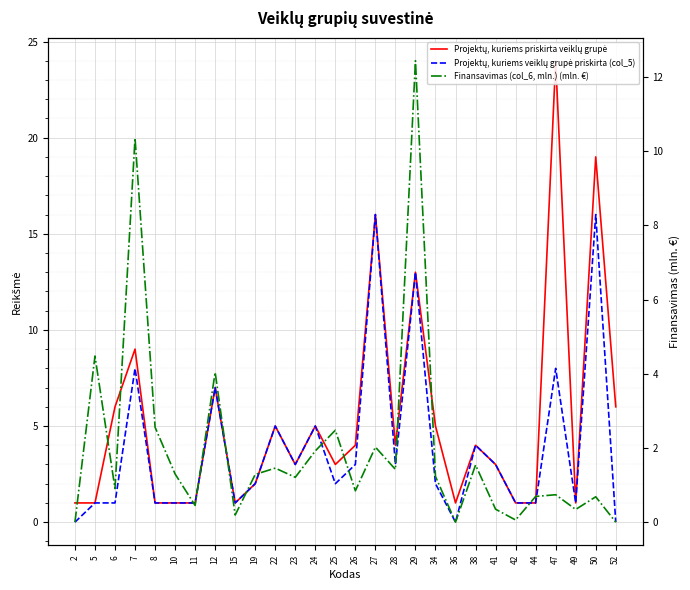

What is the sum of the Projektų, kuriems priskirta veiklų grupė values at 38 and 28?

8.0